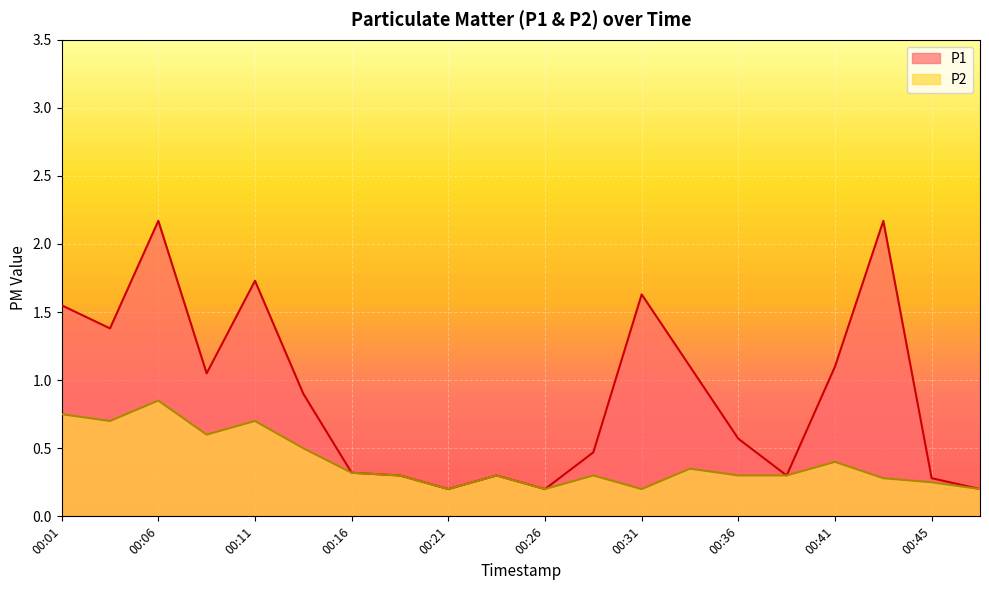

Reading left to right, extract all data points from this chart.

P1: 00:01=1.6	00:03=1.4	00:06=2.2	00:08=1.1	00:11=1.7	00:13=0.9	00:16=0.3	00:18=0.3	00:21=0.2	00:23=0.3	00:26=0.2	00:28=0.5	00:31=1.6	00:33=1.1	00:36=0.6	00:38=0.3	00:41=1.1	00:43=2.2	00:45=0.3	00:48=0.2
P2: 00:01=0.8	00:03=0.7	00:06=0.8	00:08=0.6	00:11=0.7	00:13=0.5	00:16=0.3	00:18=0.3	00:21=0.2	00:23=0.3	00:26=0.2	00:28=0.3	00:31=0.2	00:33=0.3	00:36=0.3	00:38=0.3	00:41=0.4	00:43=0.3	00:45=0.2	00:48=0.2